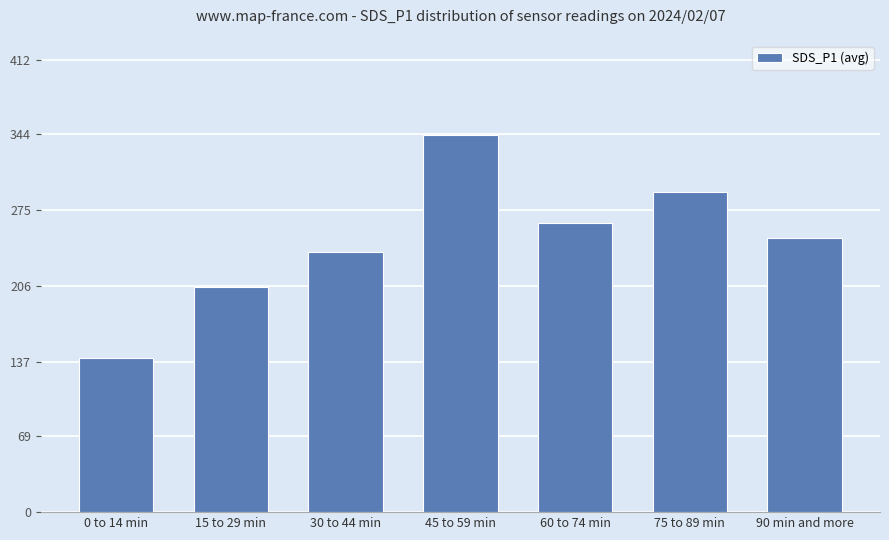

The value at 30 to 44 min is 236.8. True or false?

True